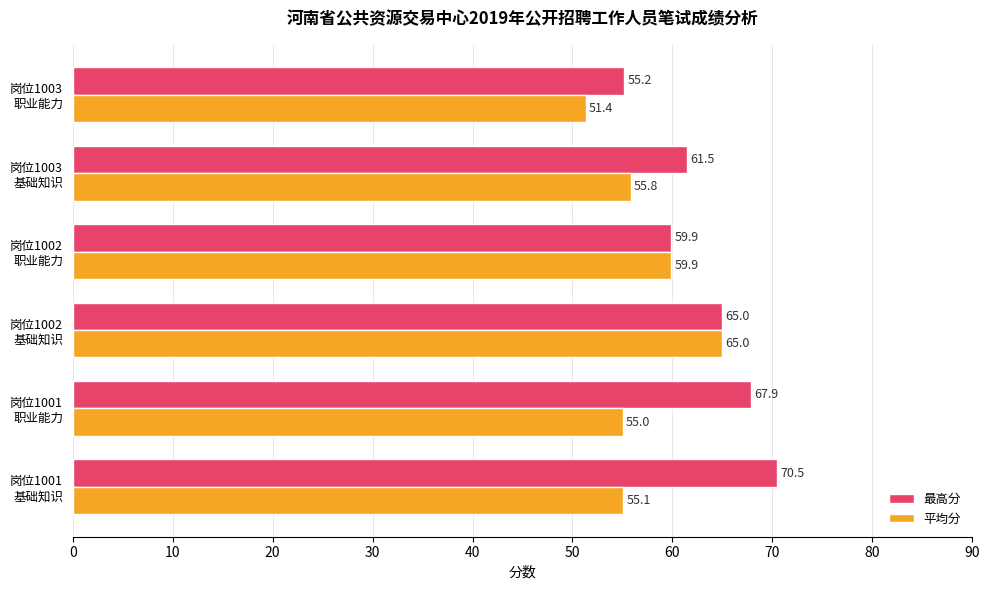

What is the difference between the maximum and minimum values in the 平均分 series?

13.6